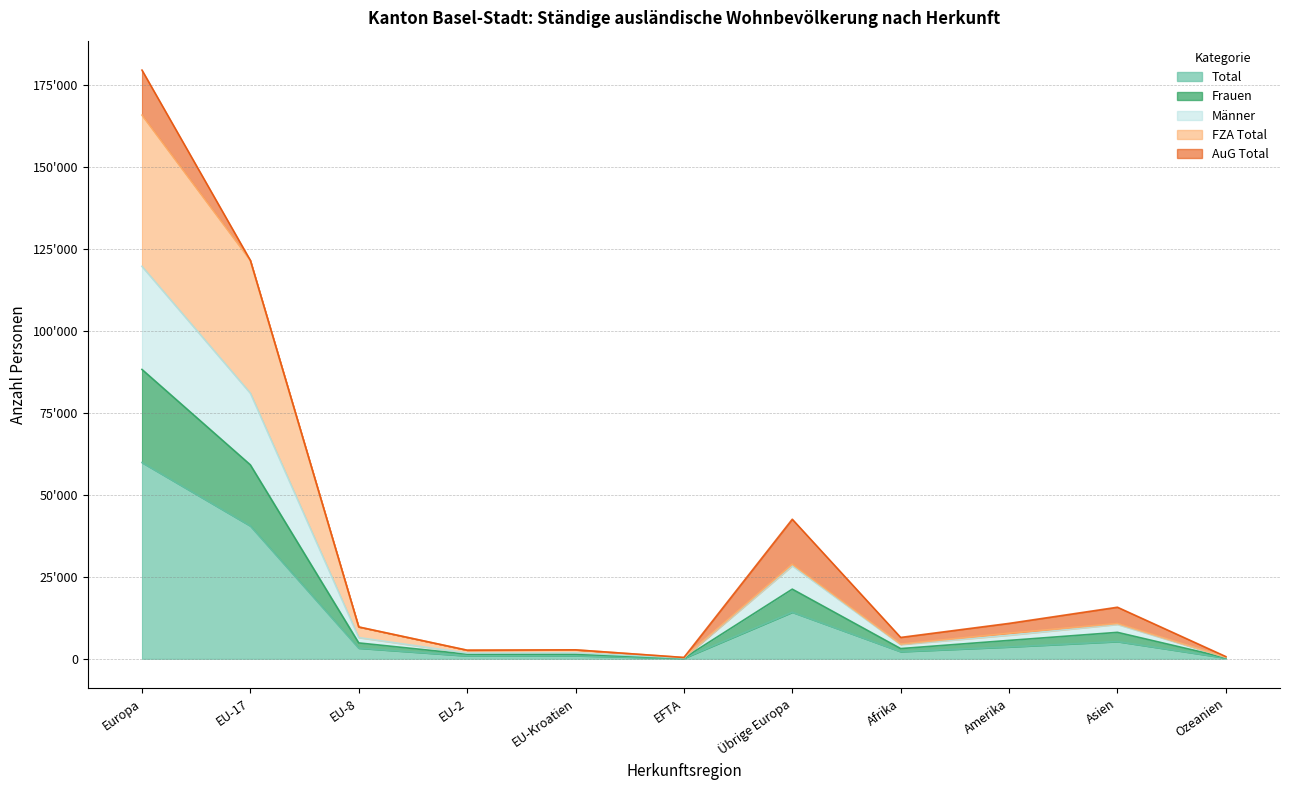

True or false: Total and FZA Total cross at least once.

False